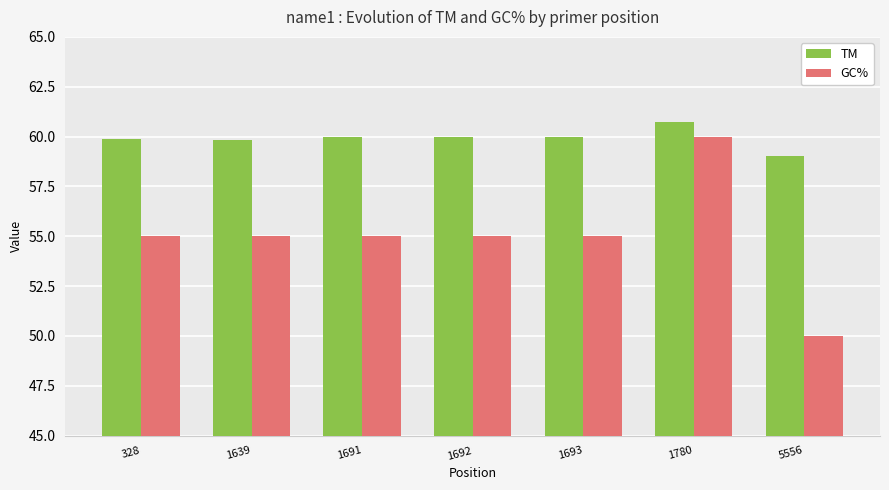

Which category has the lowest value in the TM series?

5556